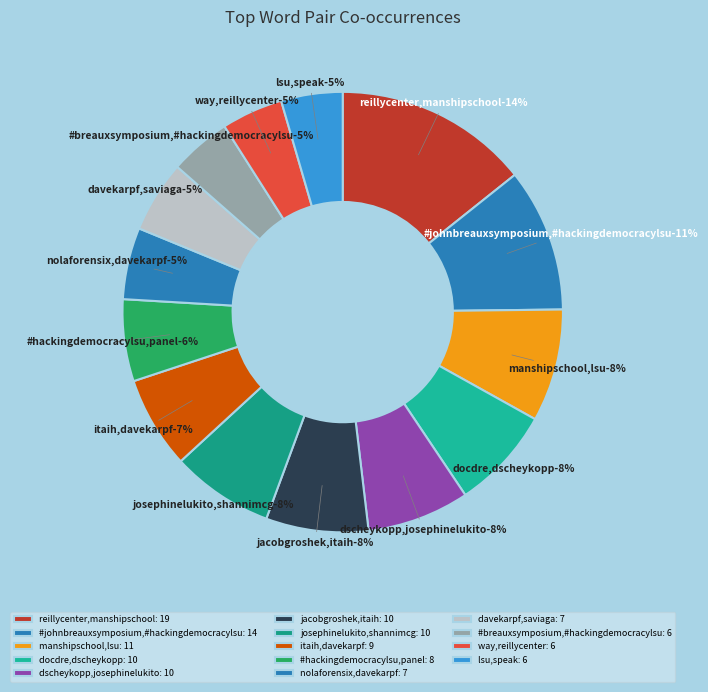

What portion of the pie excludes #hackingdemocracylsu,panel?

94.0%